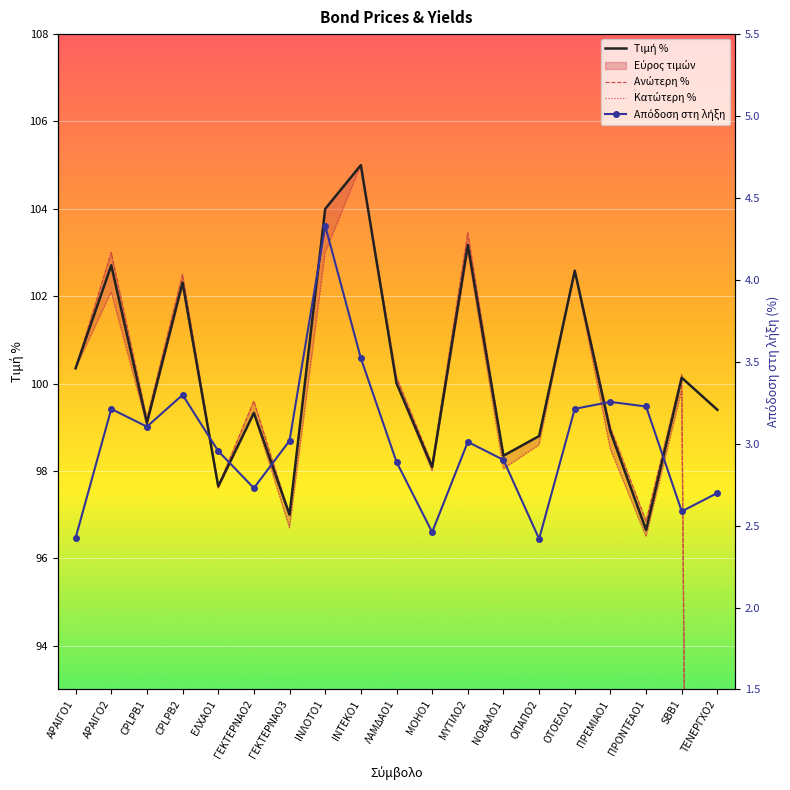

Which series has the largest total across all categories?

Τιμή %